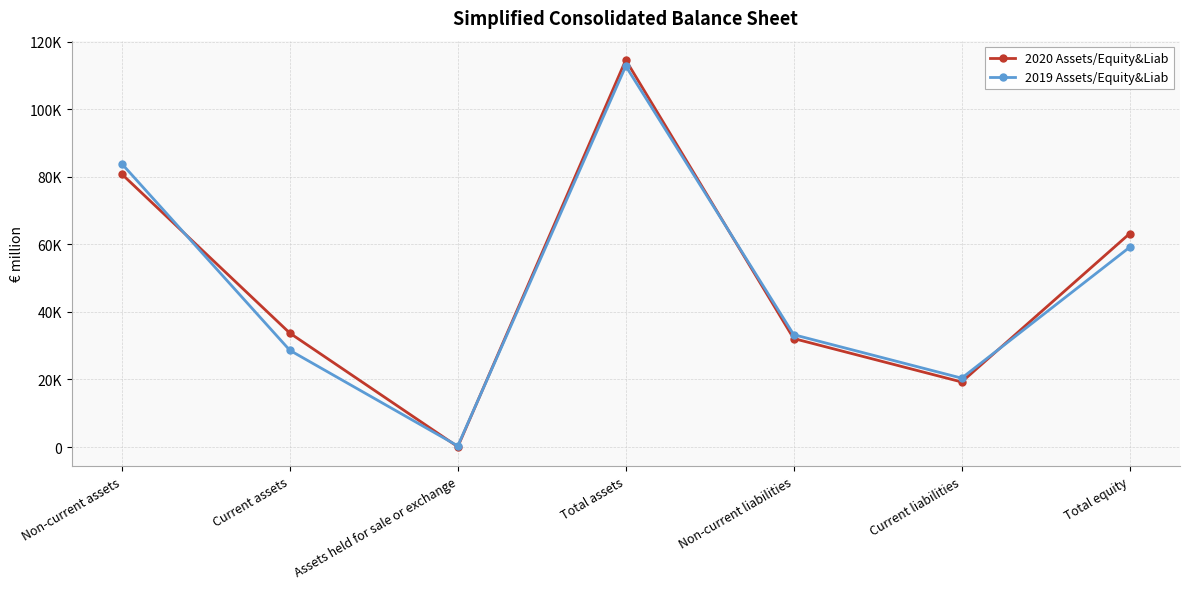

Reading right to left, transcribe all the data shown in this chart.

2020 Assets/Equity&Liab: Total equity=63147	Current liabilities=19248	Non-current liabilities=32102	Total assets=114529	Assets held for sale or exchange=83	Current assets=33703	Non-current assets=80743
2019 Assets/Equity&Liab: Total equity=59108	Current liabilities=20381	Non-current liabilities=33241	Total assets=112736	Assets held for sale or exchange=325	Current assets=28611	Non-current assets=83800